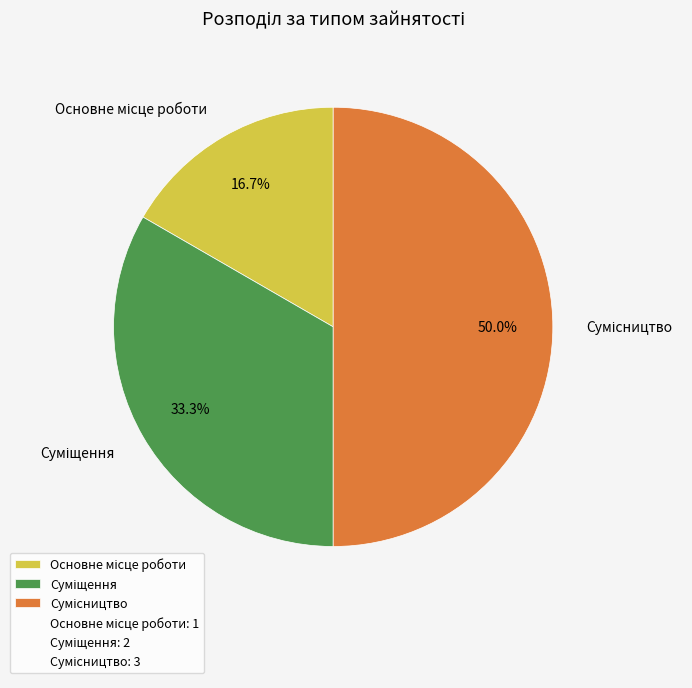

Count the number of slices in the pie.

3